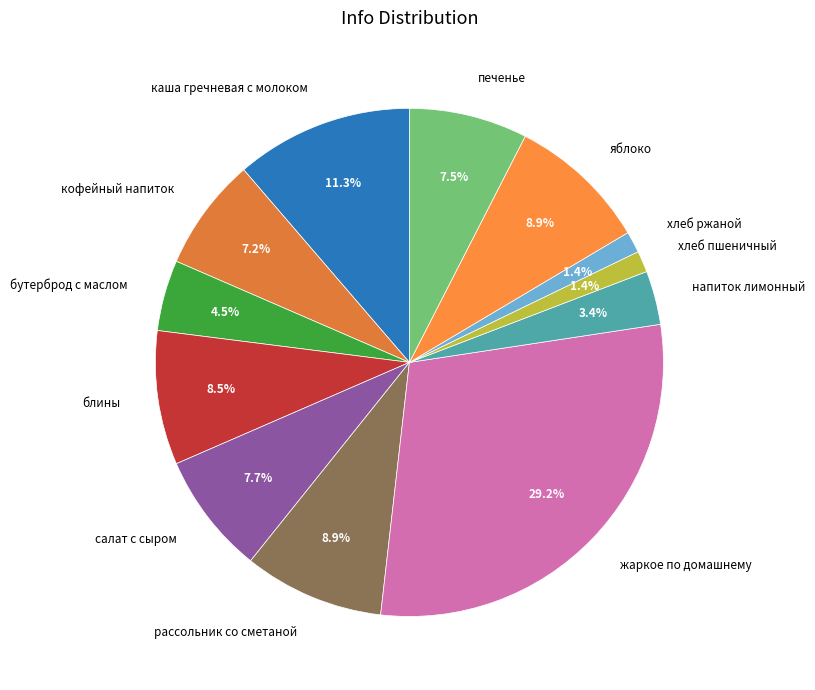

What is the largest slice in the pie chart?

жаркое по домашнему